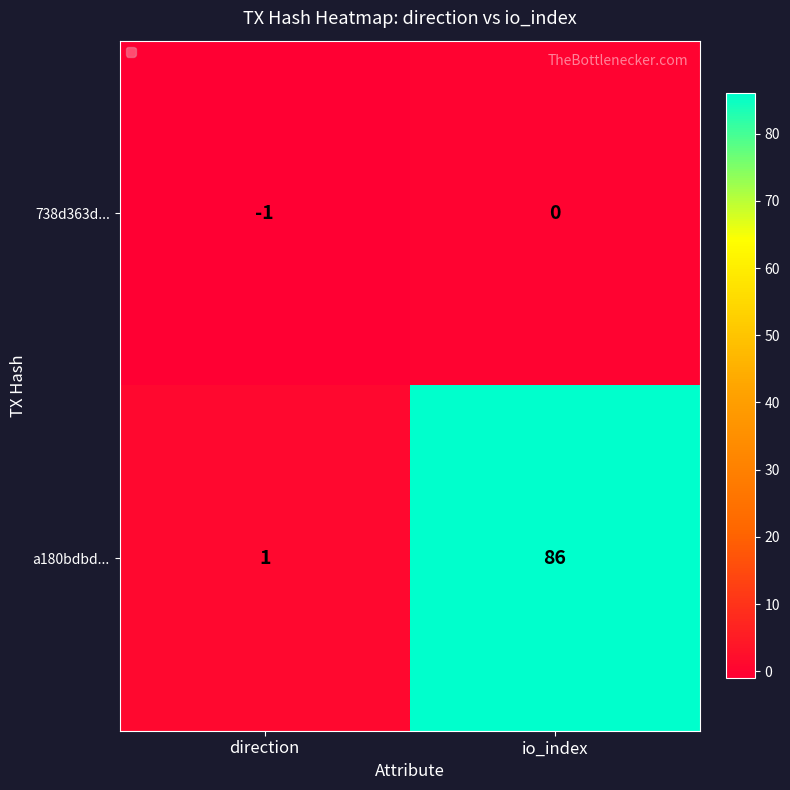

Is it true that 738d363d... equals -2 at direction?

False